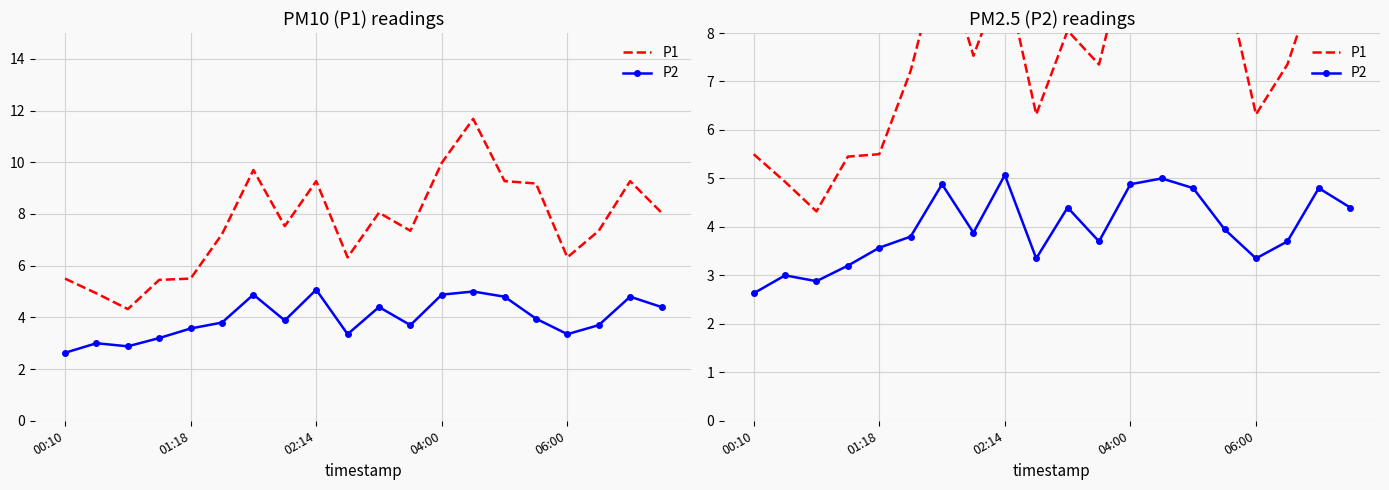

Which series has the largest total across all categories?

P1